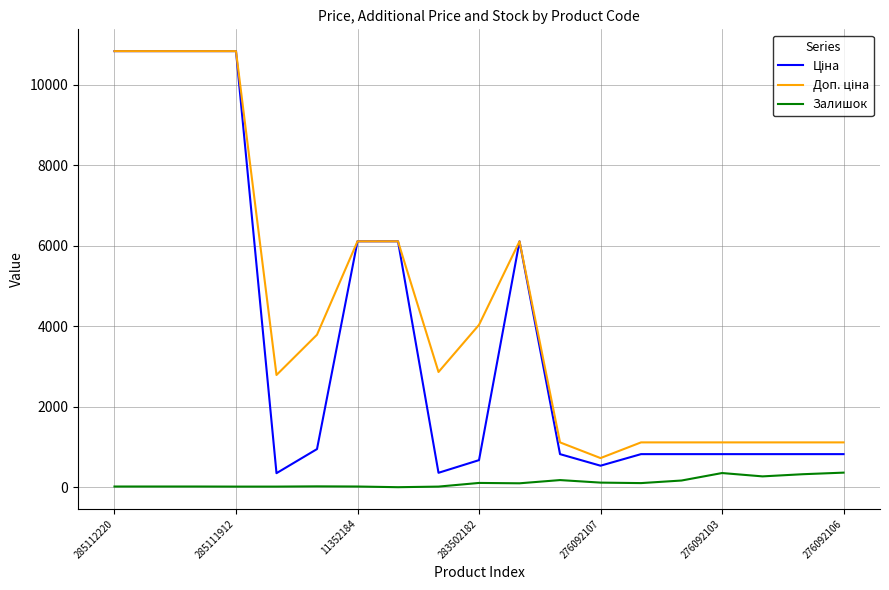

Is it true that Залишок equals 15.0 at 285111912?

True